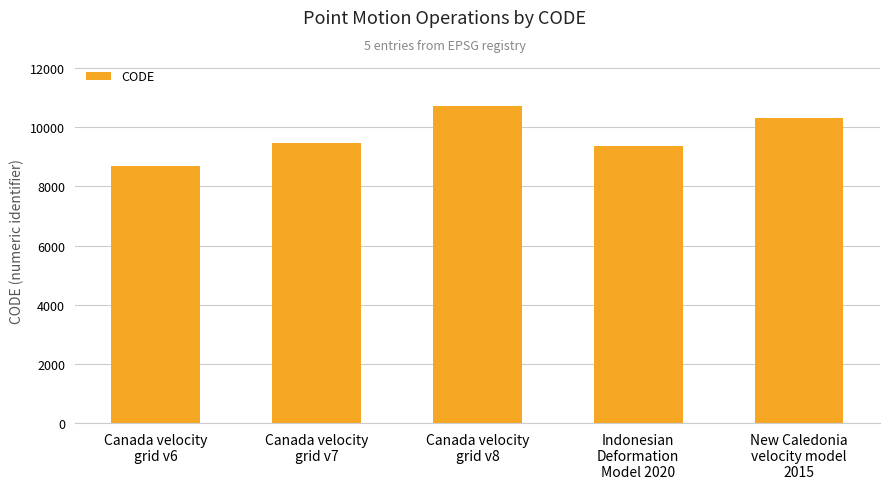

What is the minimum value shown in the chart?

8676